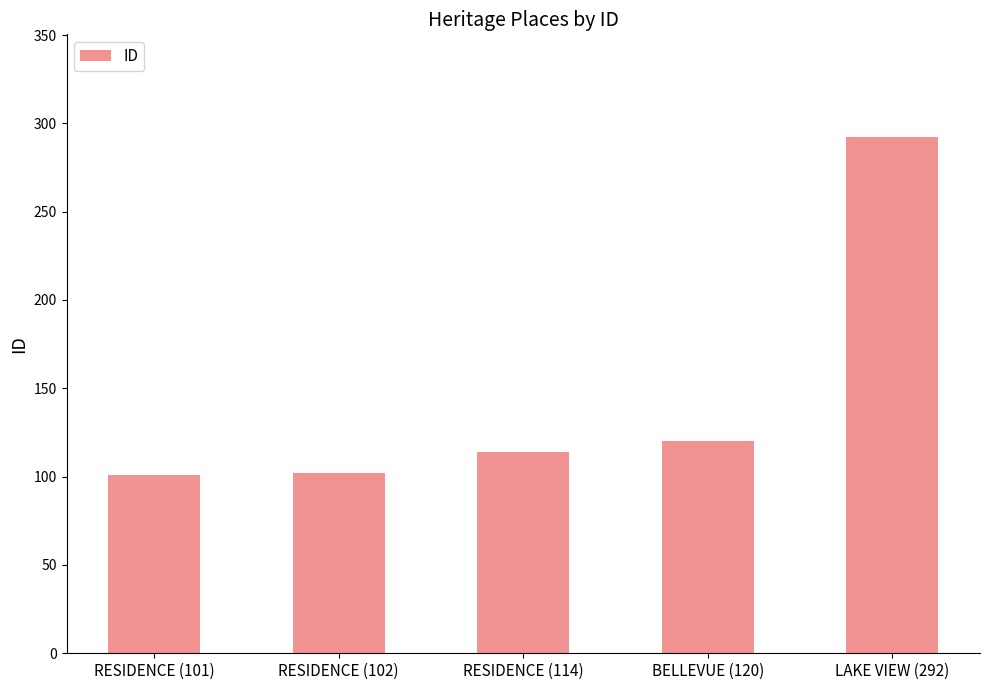

What is the difference between the second highest and minimum values?

19